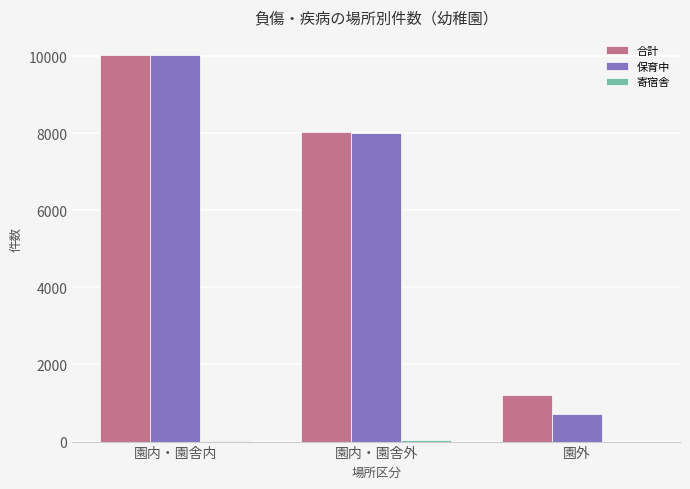

Where does the 合計 series first go above 8043?

園内・園舎内